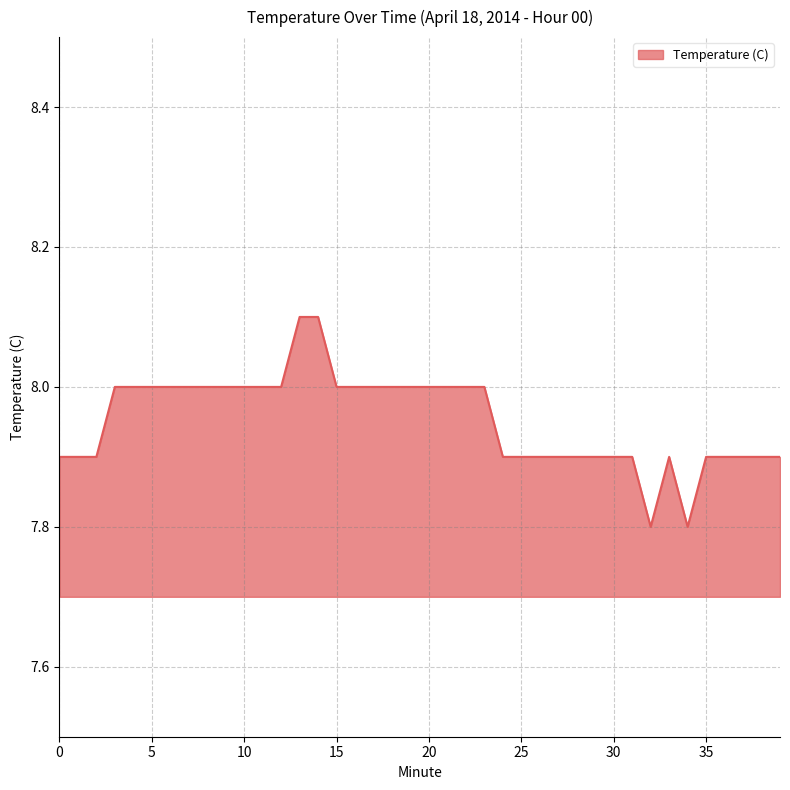

What is the greatest value displayed?

8.1